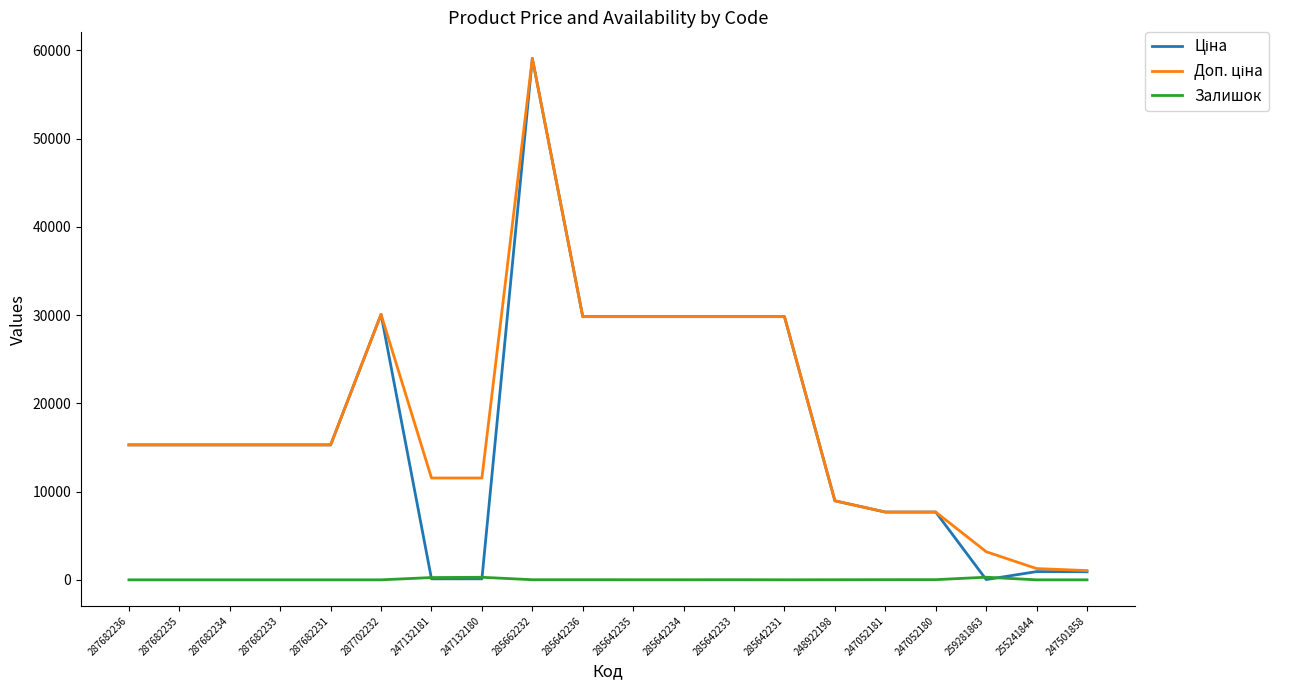

Count the number of data series in this chart.

3